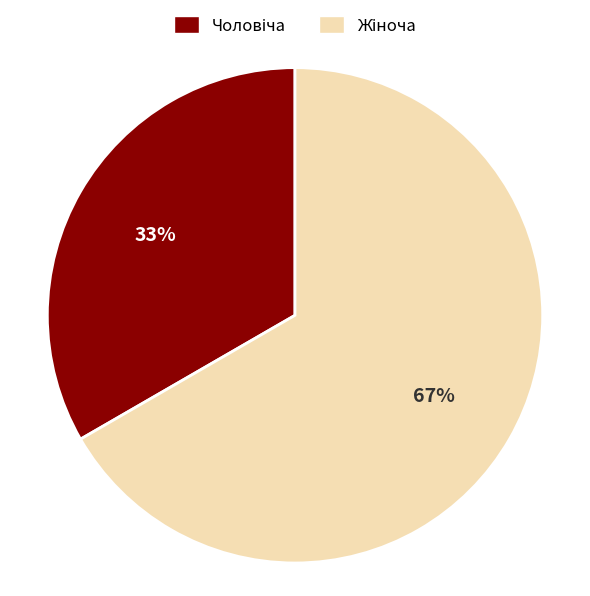

To the nearest percent, what is the average slice percentage?

50%